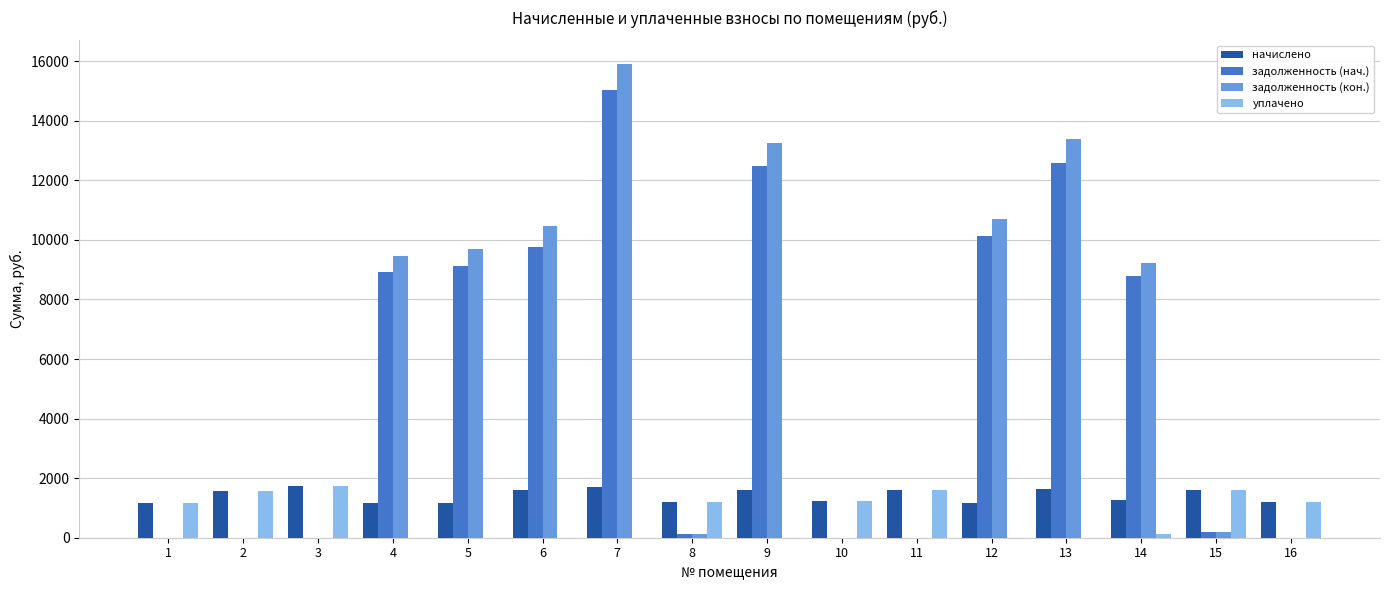

The уплачено series shows 0.0 at 6. True or false?

True